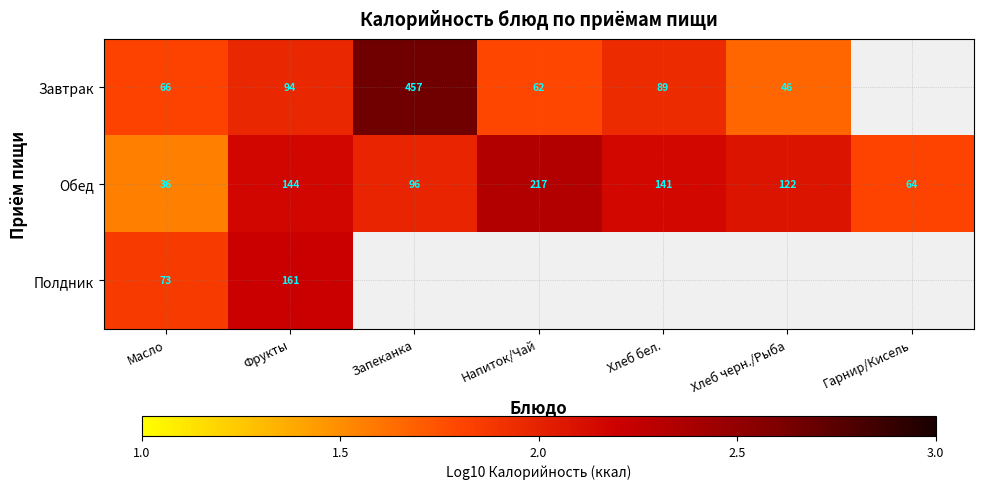

At which label does Обед reach its minimum?

Масло